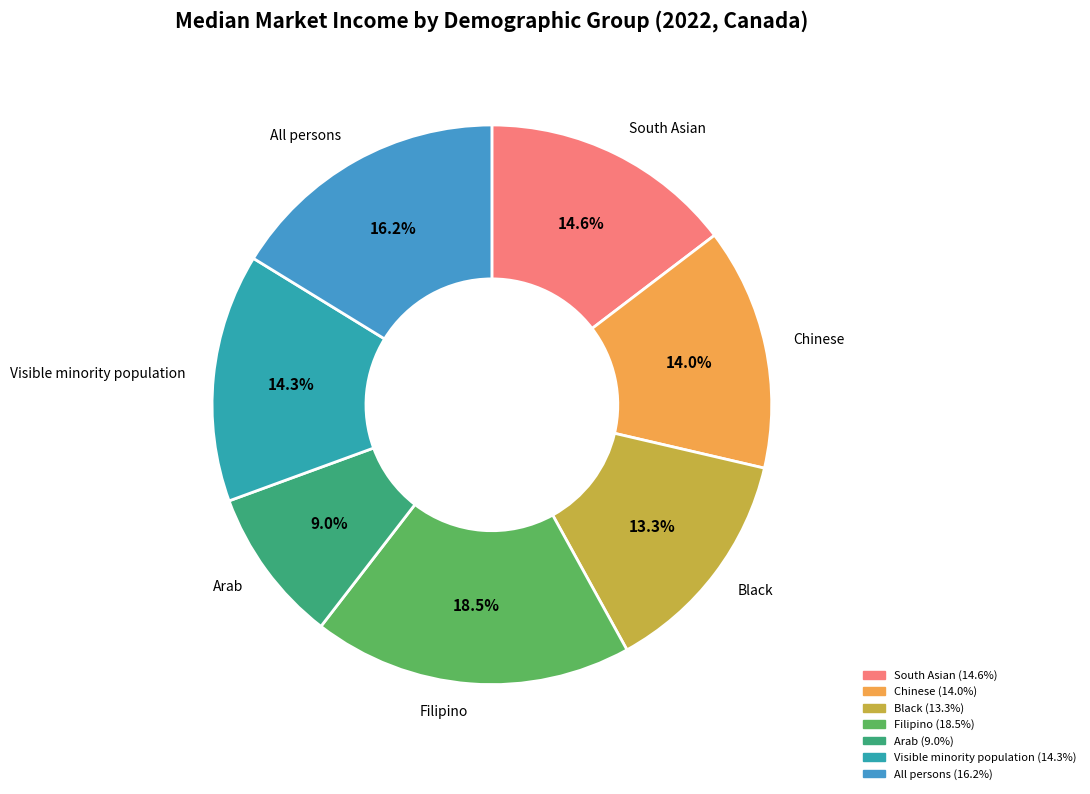

Which slice is the smallest?

Arab